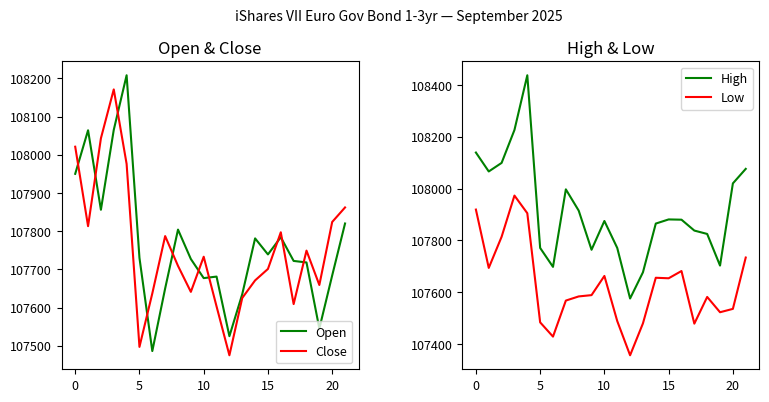

Reading right to left, list all the values displayed in this chart.

Open: 107820	107684	107545	107718	107722	107784	107739	107781	107635	107525	107681	107677	107727	107804	107650	107486	107730	108208	108065	107856	108064	107950
Close: 107862	107824	107659	107749	107609	107797	107701	107671	107625	107475	107603	107733	107641	107709	107787	107637	107497	107976	108171	108043	107813	108021
High: 108076	108020	107703	107825	107838	107880	107881	107865	107677	107576	107771	107875	107764	107915	107997	107698	107771	108437	108226	108099	108066	108139
Low: 107734	107536	107523	107582	107479	107682	107654	107656	107480	107357	107489	107663	107589	107584	107568	107429	107484	107905	107973	107814	107694	107919